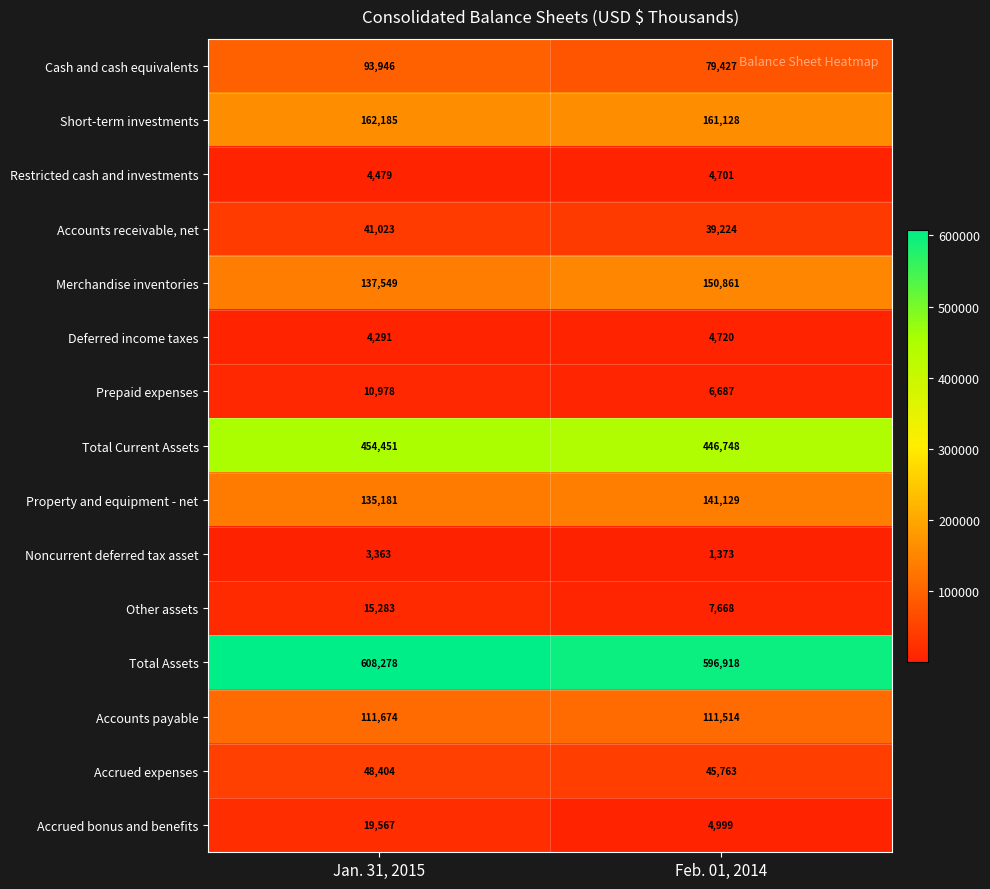

What is the difference between the maximum and minimum values in the Cash and cash equivalents series?

14519